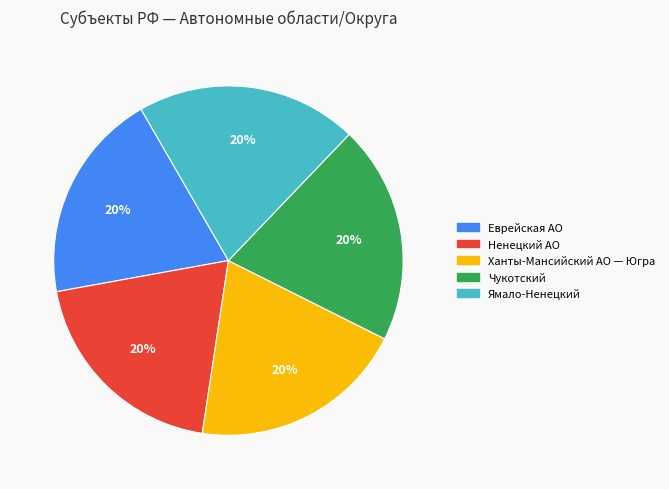

Is it true that Ханты-Мансийский АО — Югра is 8% of the pie?

False